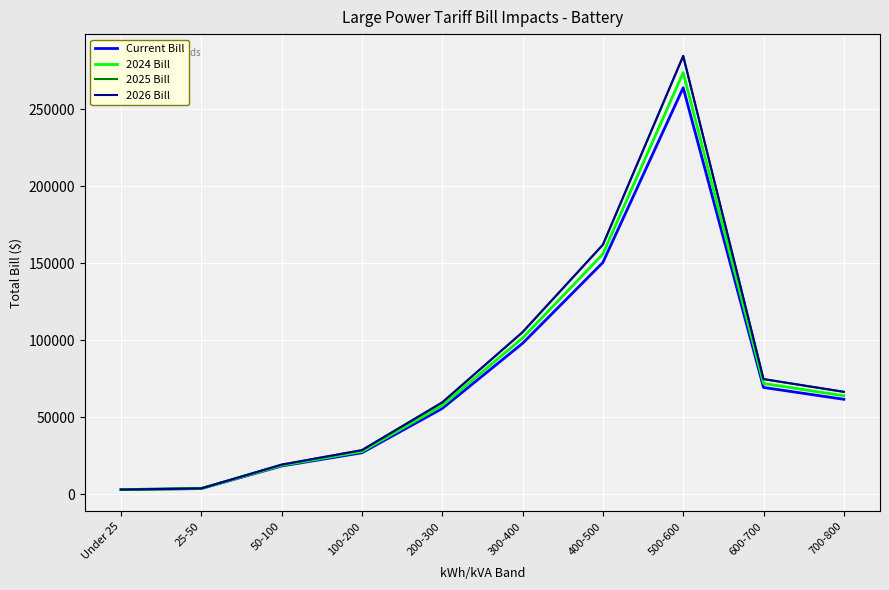

True or false: 2025 Bill and 2026 Bill intersect in this chart.

False